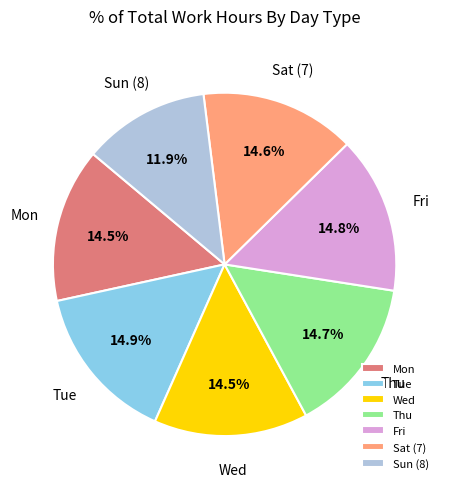

Which has a higher value, Sat (7) or Sun (8)?

Sat (7)